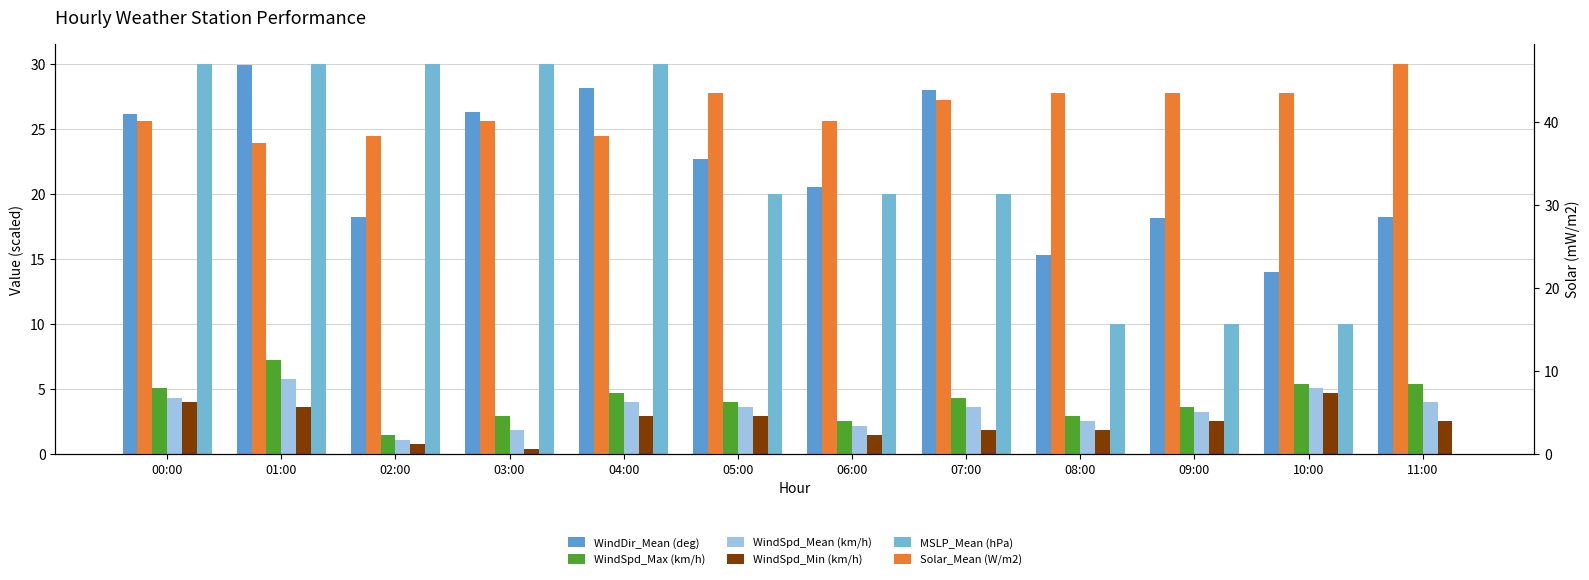

The value of Solar_Mean (W/m2) at 11:00 is 78.7. True or false?

False